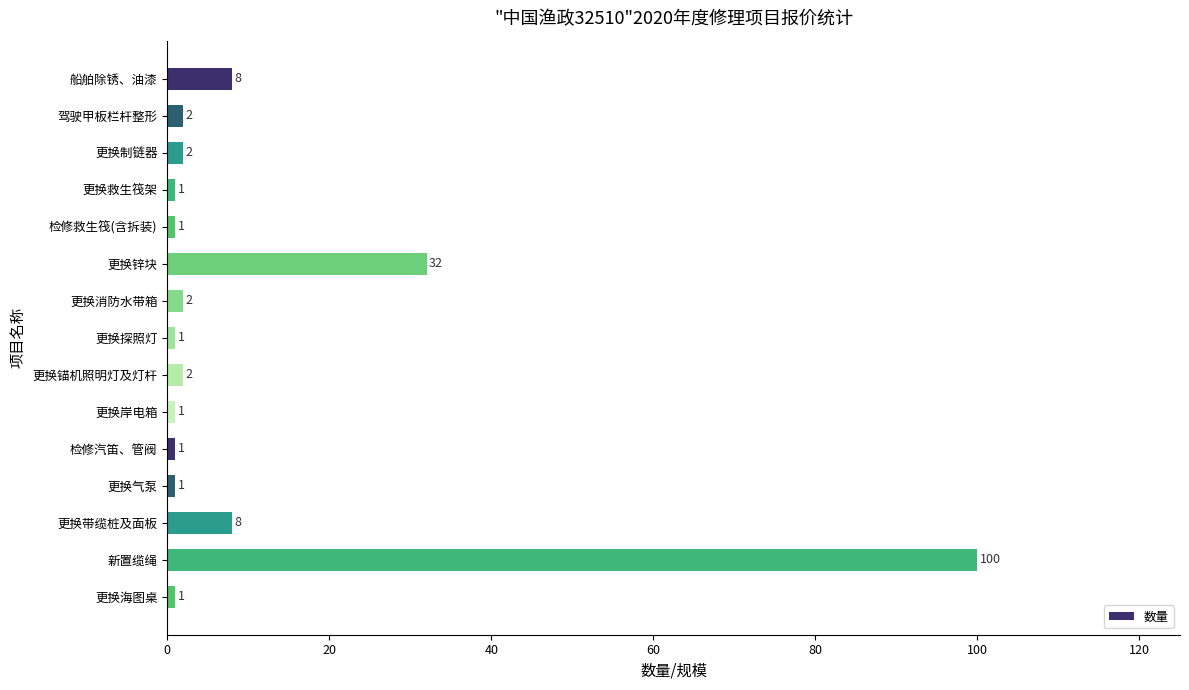

Does the chart contain stacked bars?

No